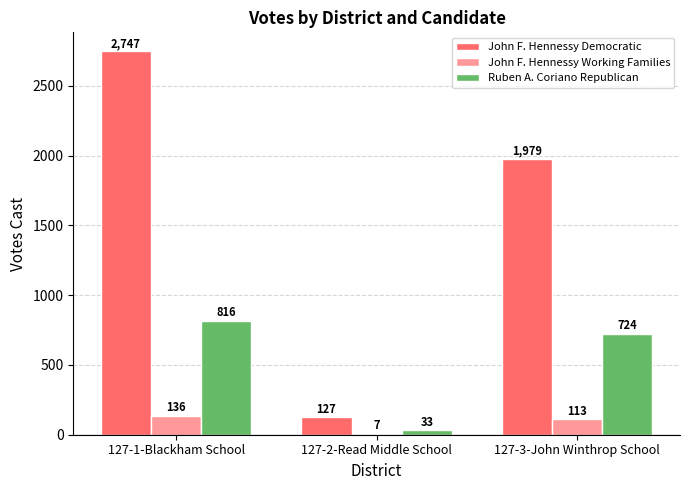

Which category has the highest value across all series?

127-1-Blackham School